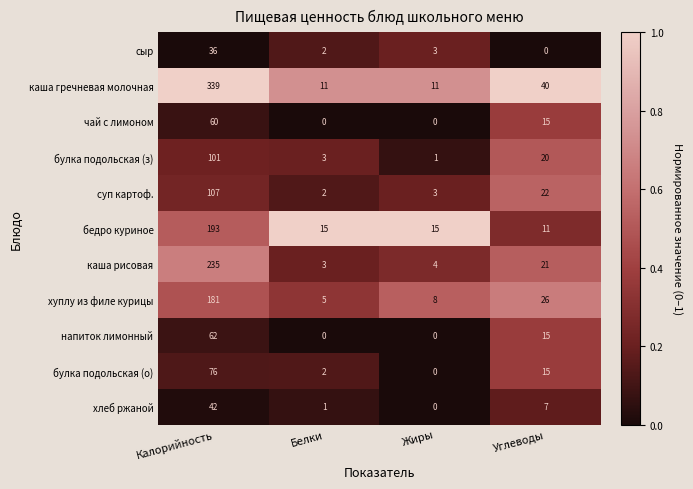

The бедро куриное series shows 26 at Жиры. True or false?

False